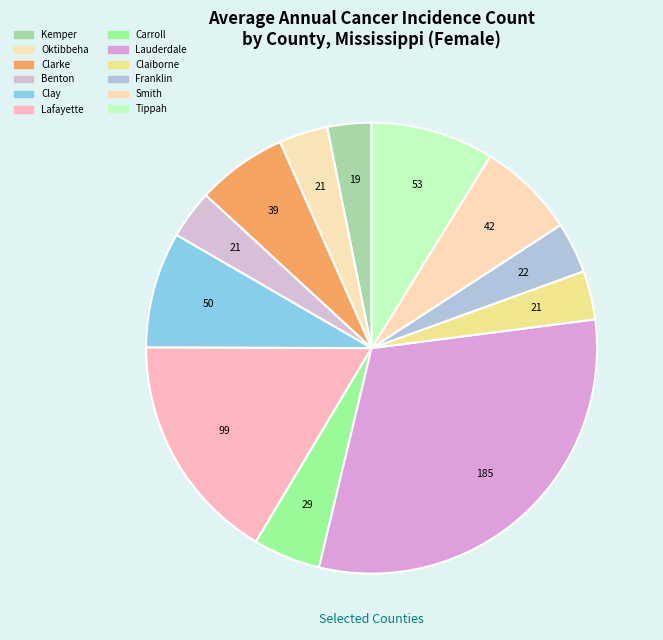

How many slices are in this pie chart?

12